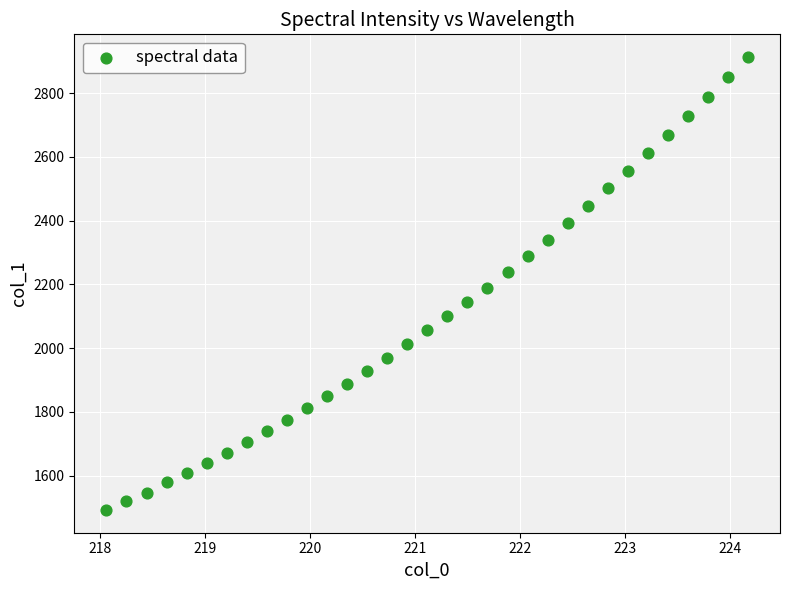

What is the range of X values (max minus min)?

6.1